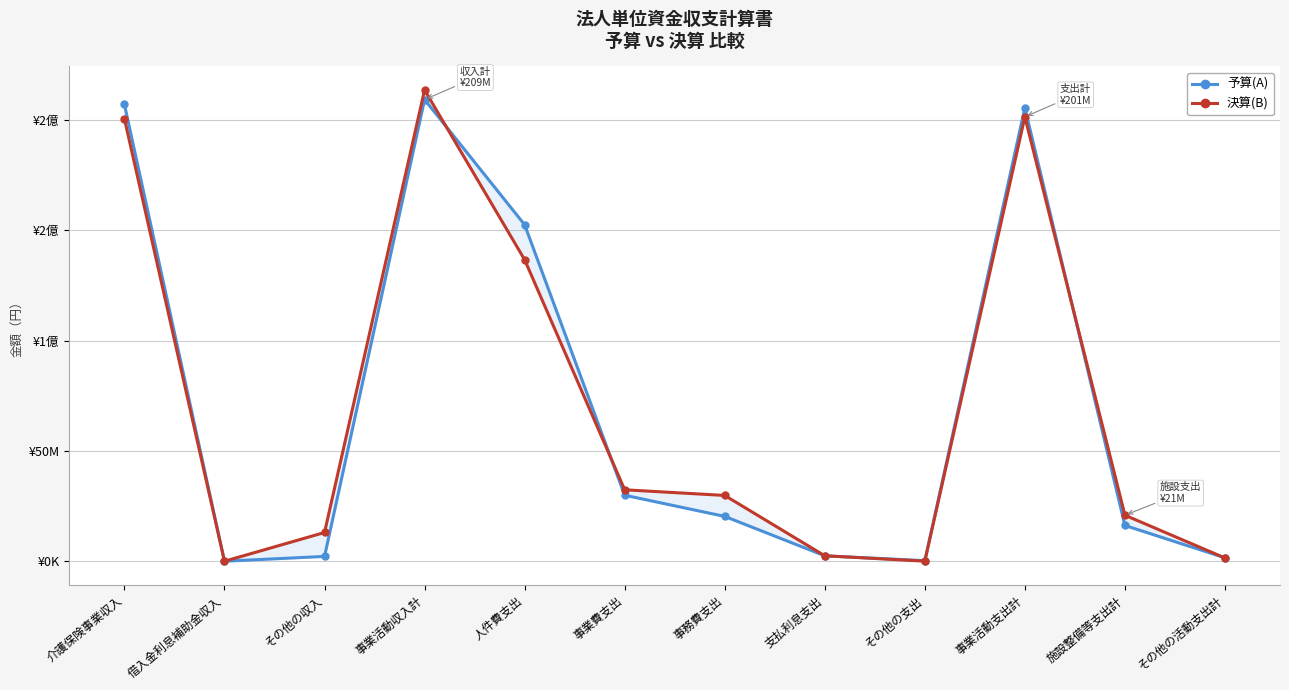

Which label corresponds to the largest value in the chart?

事業活動収入計